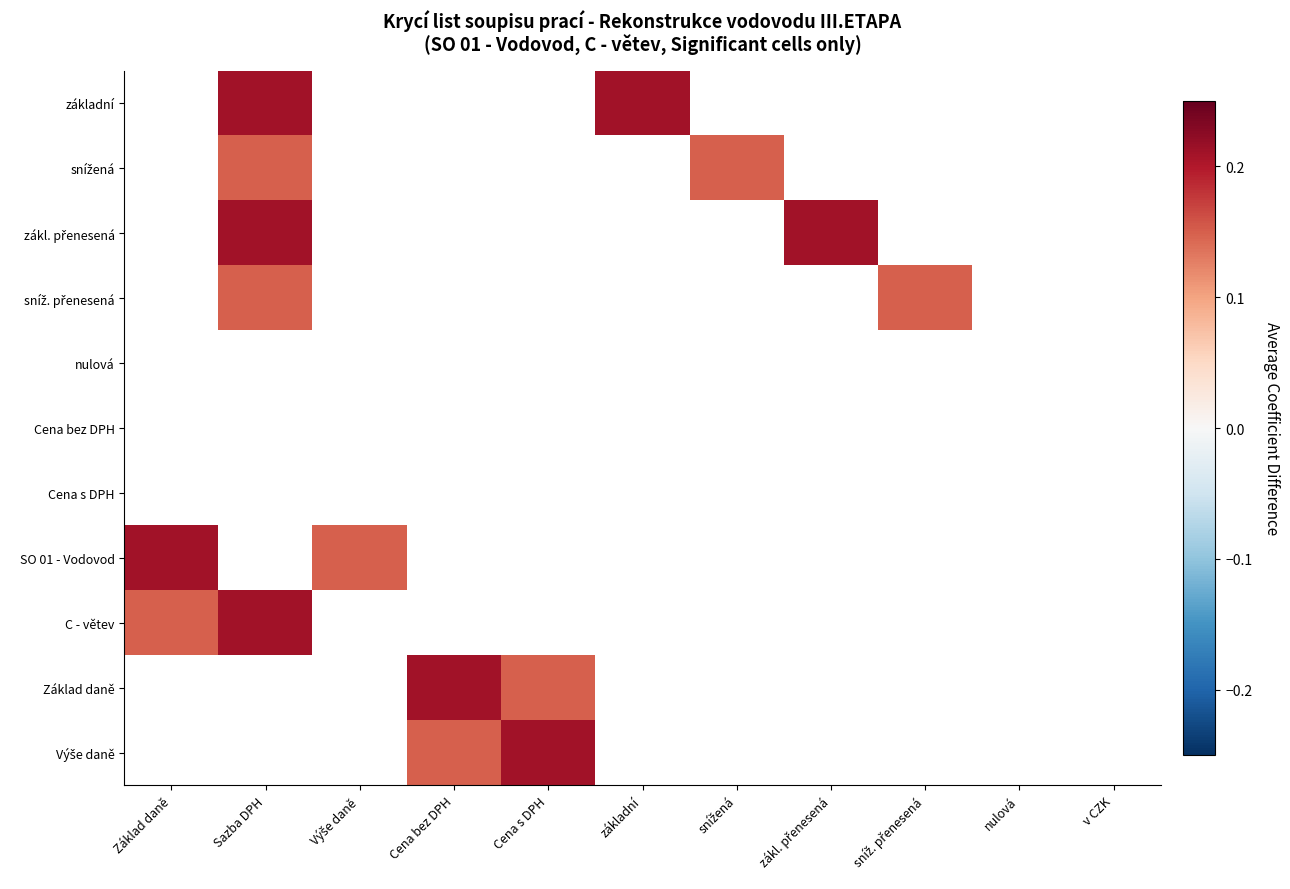

Rank the series at základní from lowest to highest value.

snížená, zákl. přenesená, sníž. přenesená, nulová, Cena bez DPH, Cena s DPH, SO 01 - Vodovod, C - větev, Základ daně, Výše daně, základní